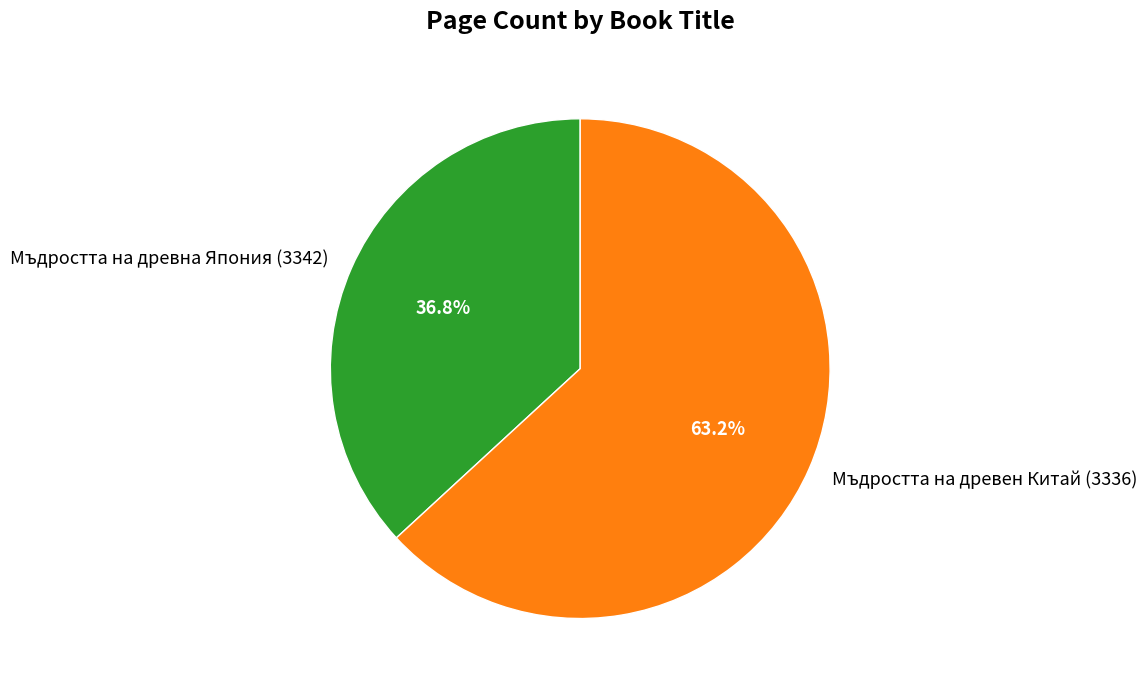

What is the largest slice in the pie chart?

Мъдростта на древен Китай (3336)